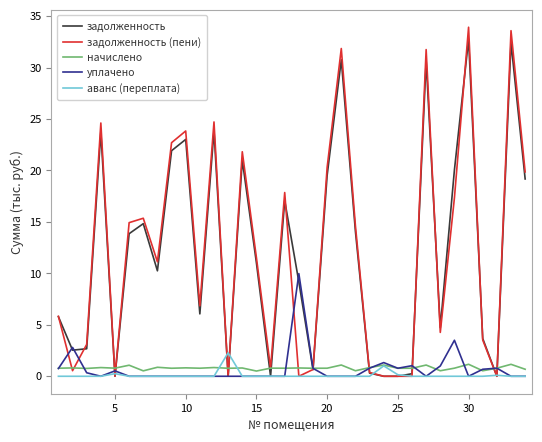

Which series has the largest range (max minus min)?

задолженность (пени)